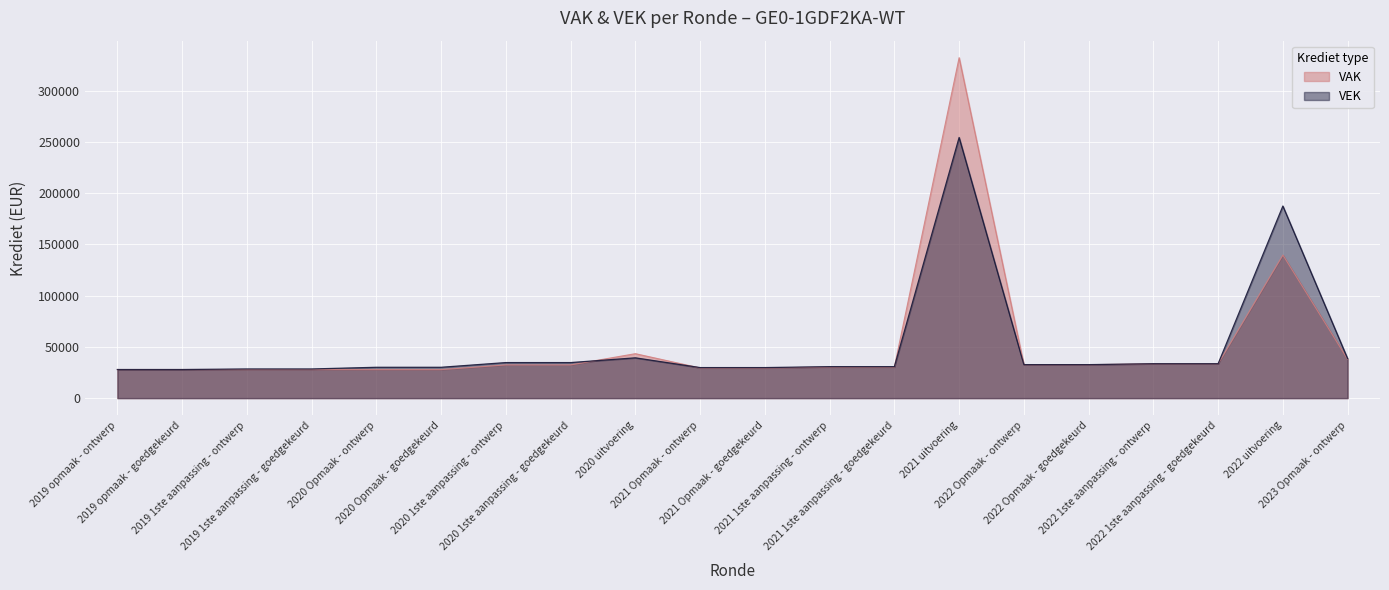

At which label is VAK closest to 179916?

2022 uitvoering